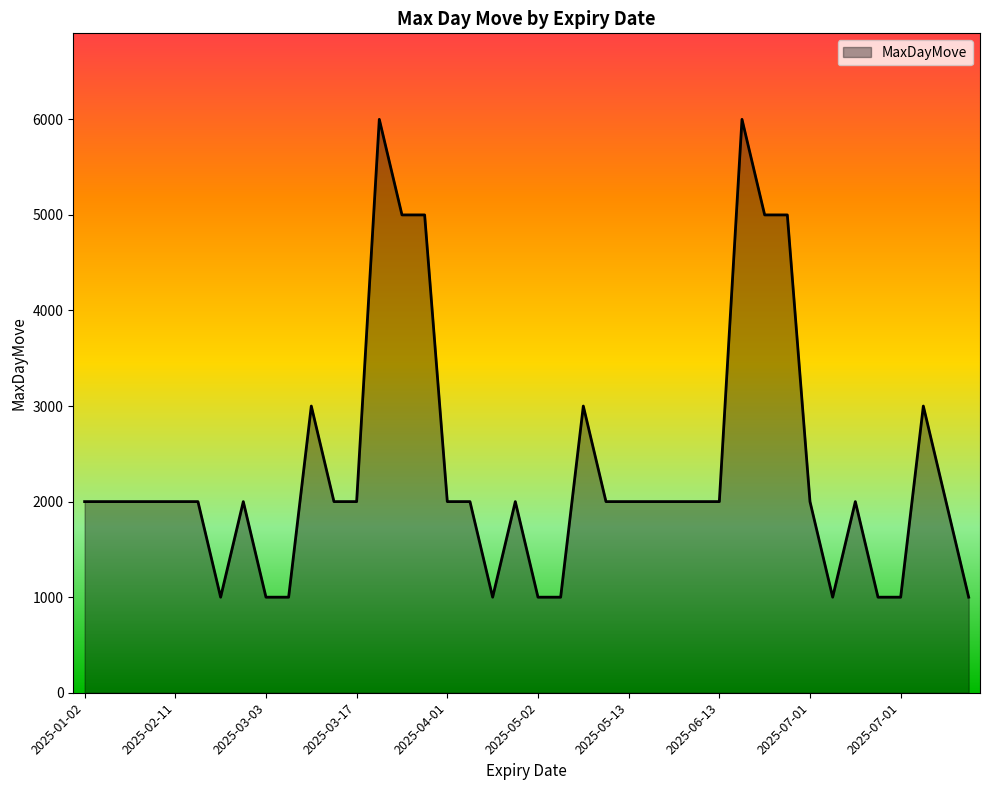

What is the difference between the maximum and minimum values?

5000